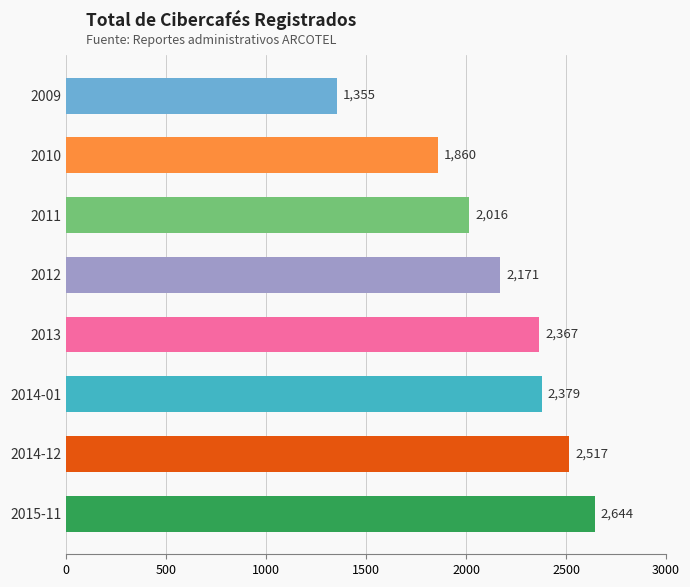

List the labels in order of value, largest first.

2015-11, 2014-12, 2014-01, 2013, 2012, 2011, 2010, 2009